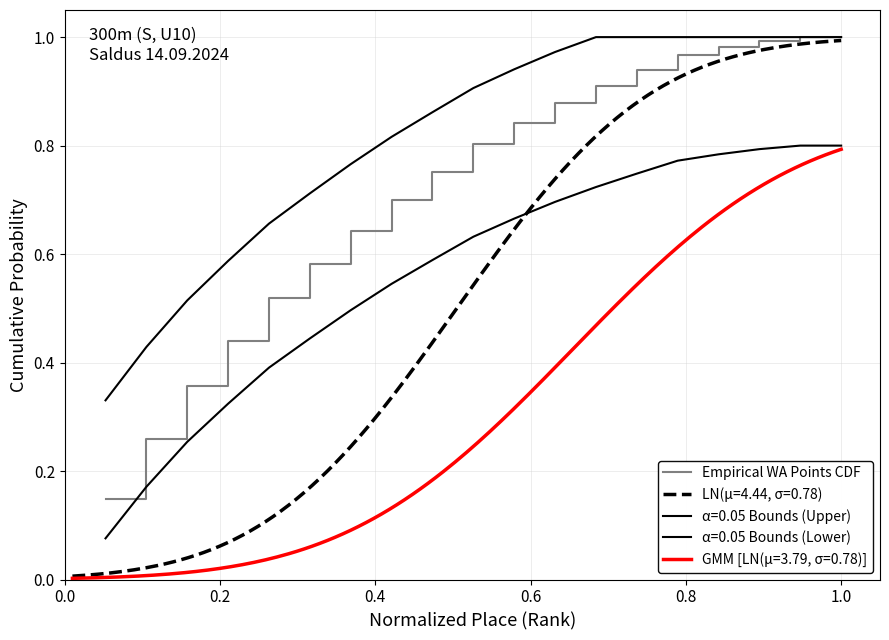

True or false: the data has more than 2 interior local peaks.

False